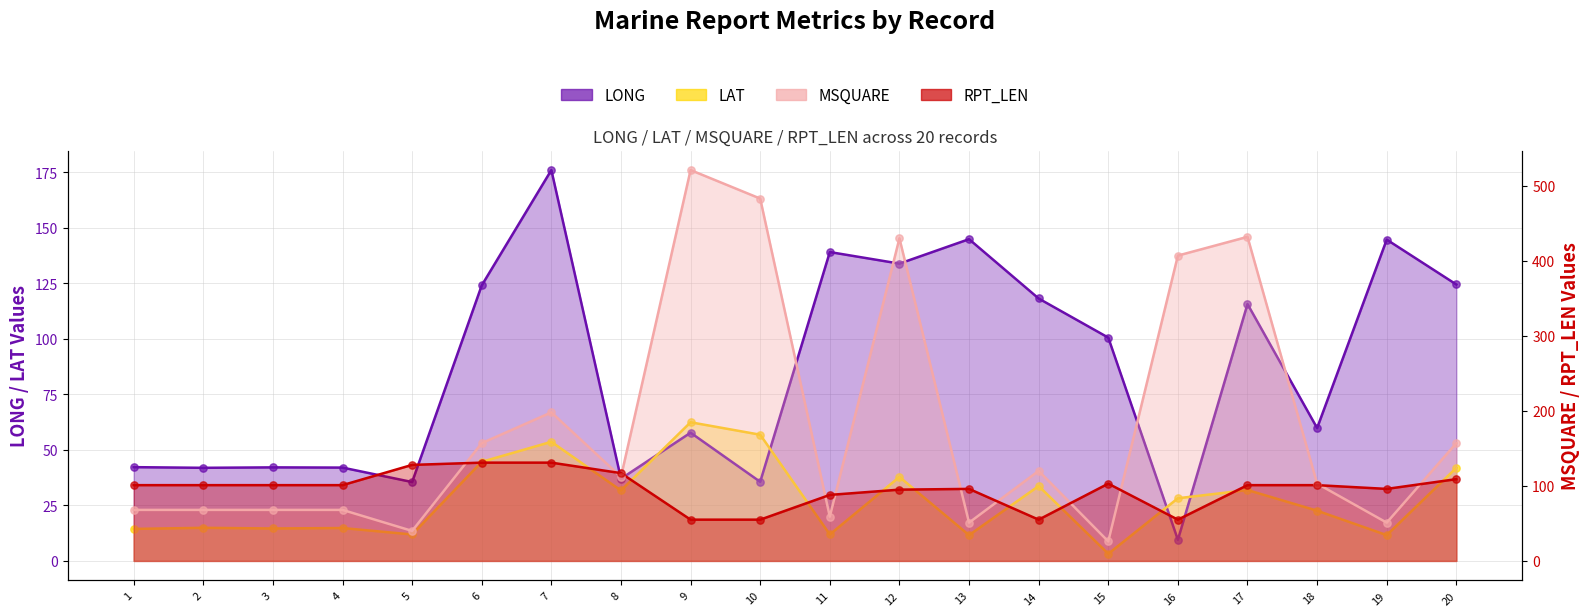

At which category is the sum across all series the highest?

12